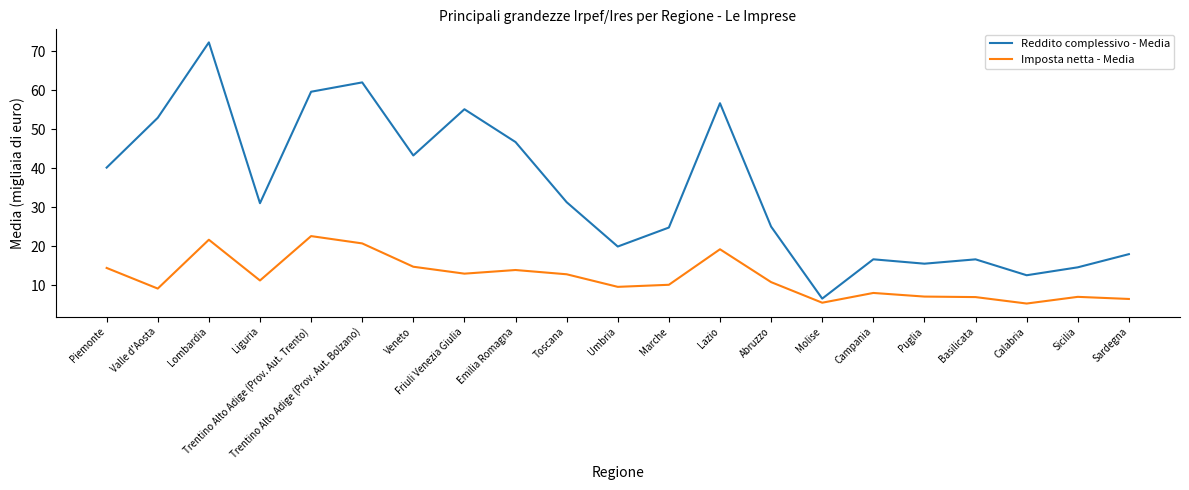

How many lines are shown in the chart?

2